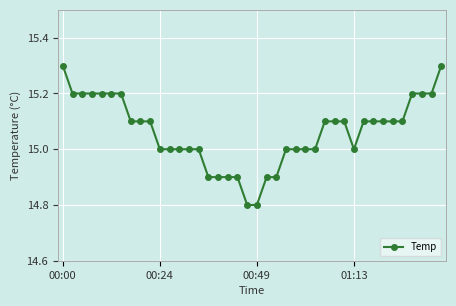

What is the smallest value displayed?

14.8